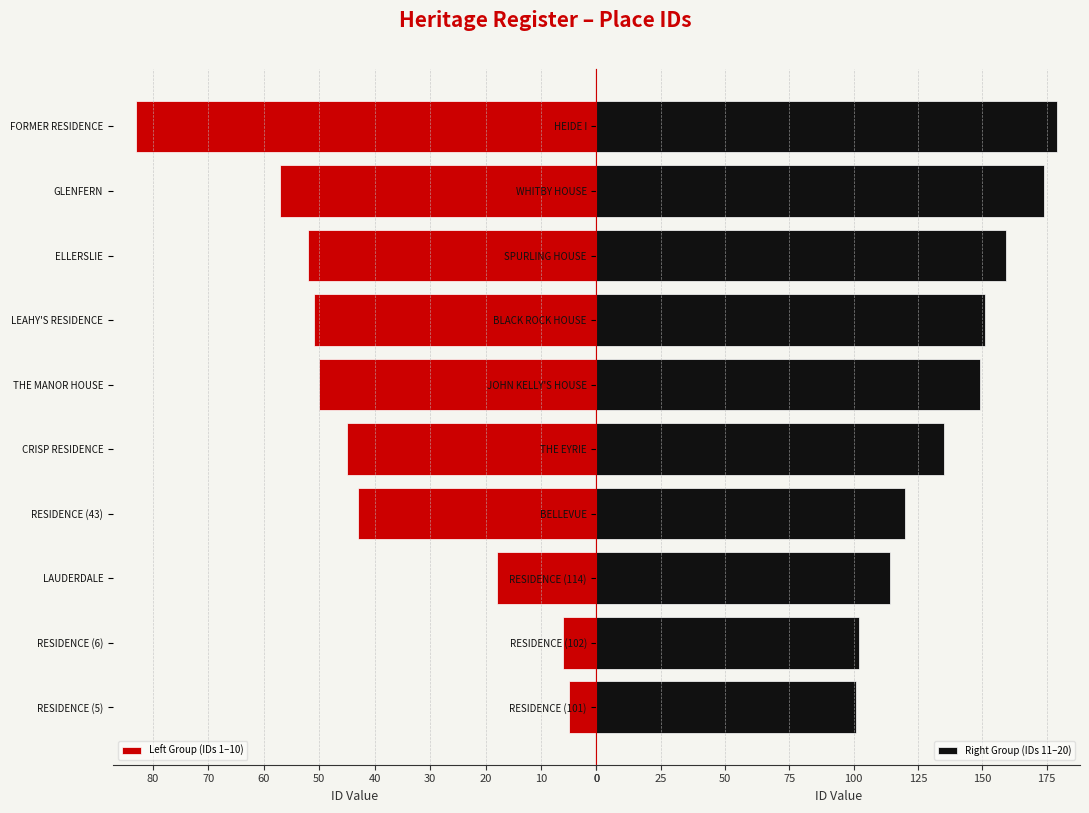

What is the sum of all Left Group (IDs 1–10) values?

410